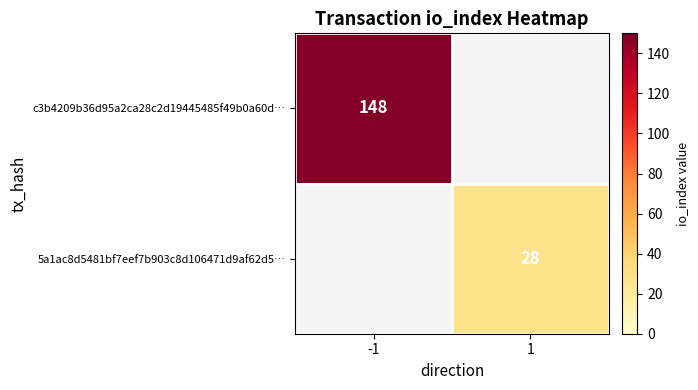

The value of c3b4209b36d95a2ca28c2d19445485f49b0a60d… at -1 is 259. True or false?

False